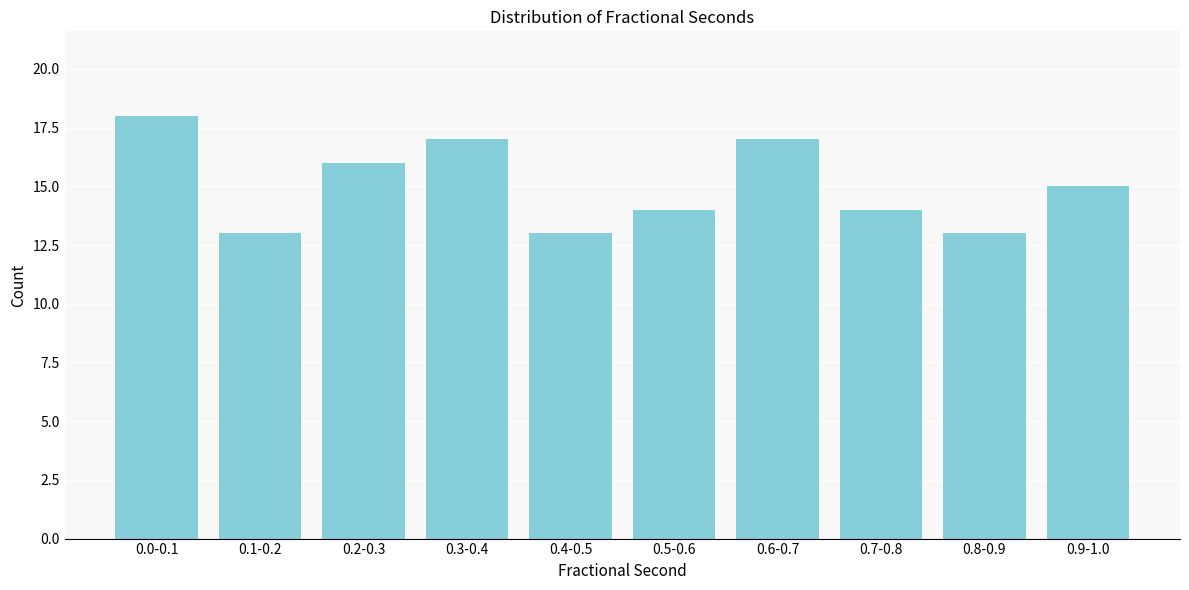

Reading left to right, transcribe all the data shown in this chart.

0.0-0.1=18	0.1-0.2=13	0.2-0.3=16	0.3-0.4=17	0.4-0.5=13	0.5-0.6=14	0.6-0.7=17	0.7-0.8=14	0.8-0.9=13	0.9-1.0=15